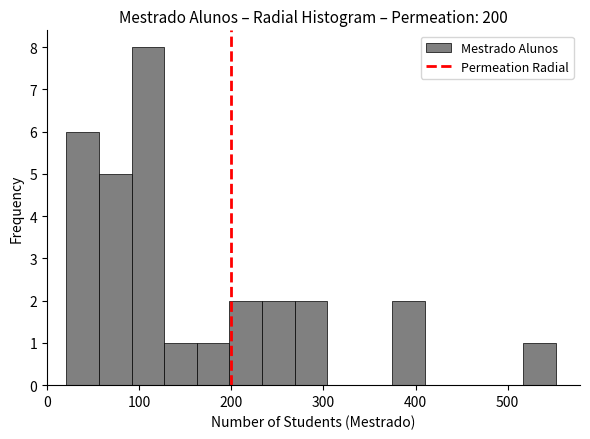

Read against the x-axis, roughly where is the centre of the tallest bar?

110